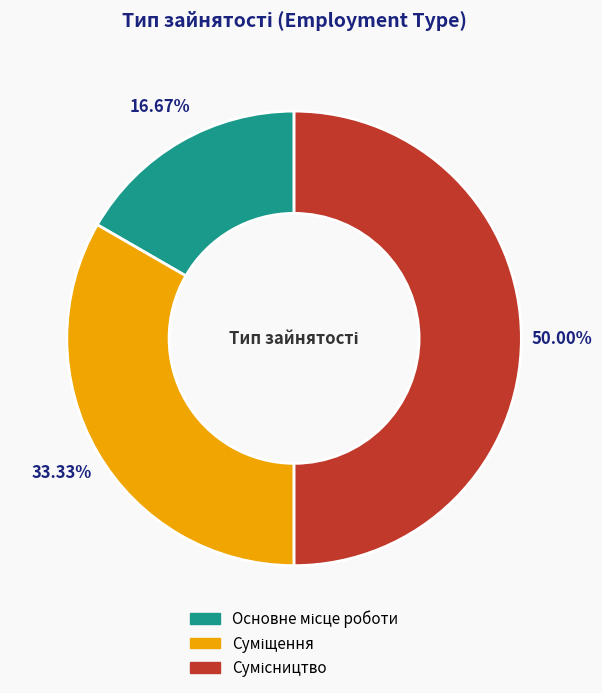

Is it true that Суміщення is 33% of the pie?

True